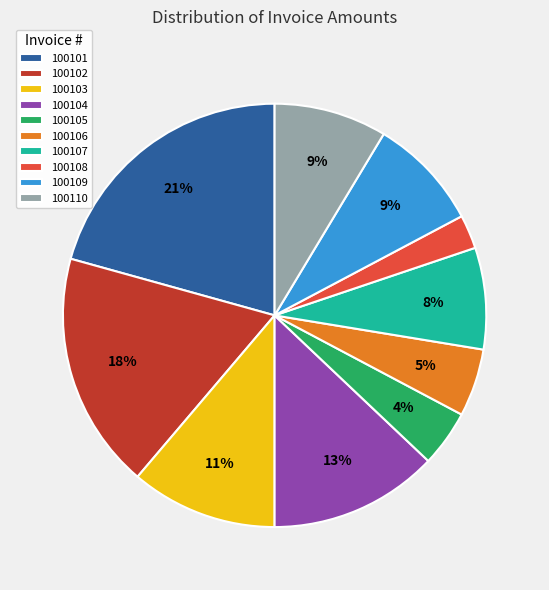

Is there any slice that represents more than half of the pie?

No